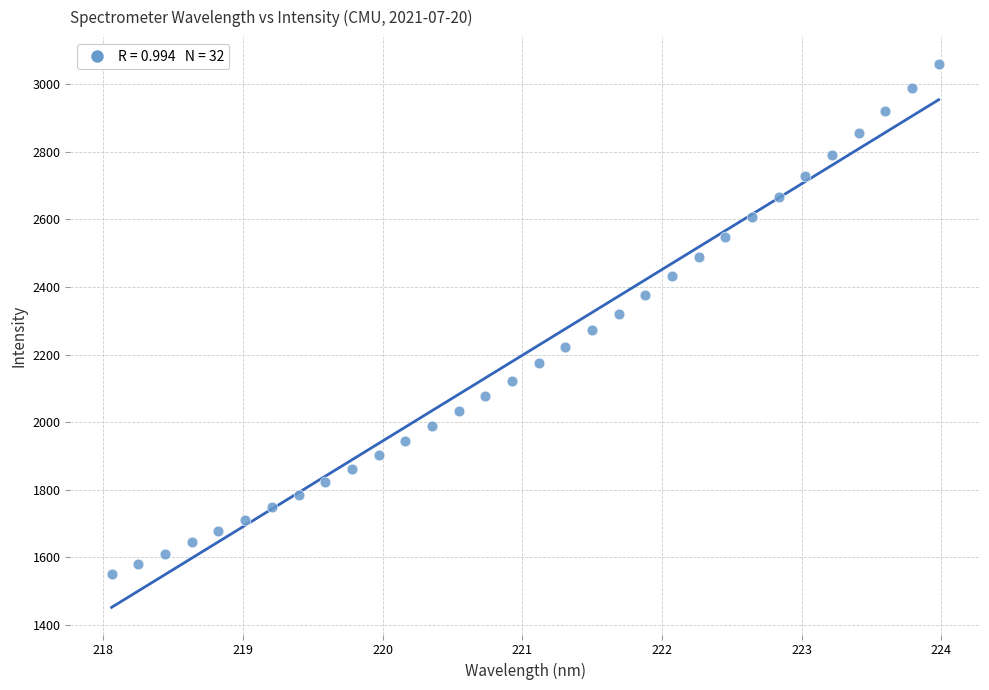

What is the range of Y values (max minus min)?

1508.1